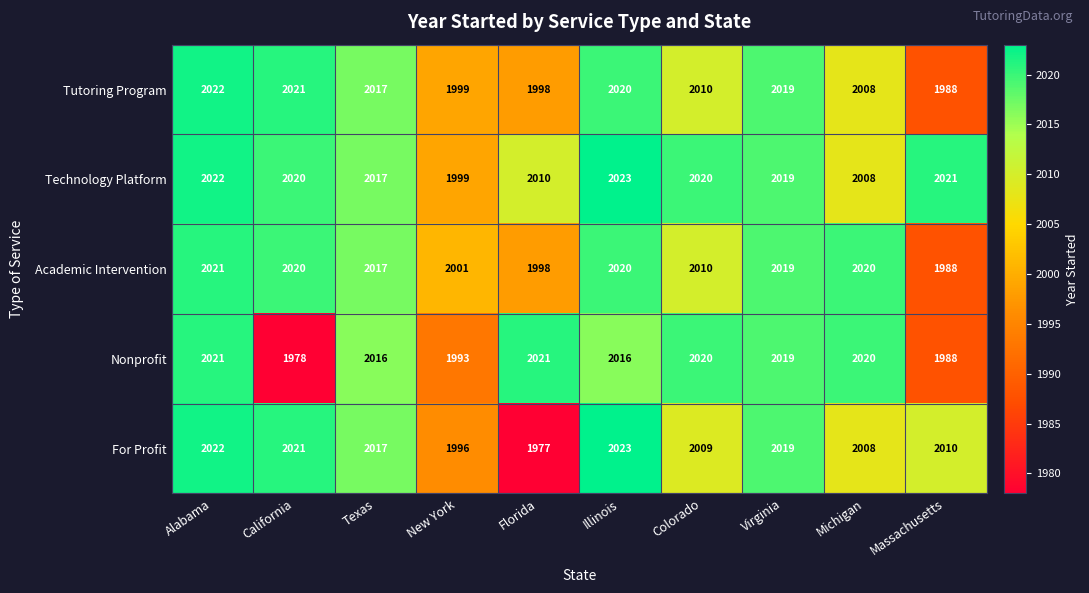

At which label does Tutoring Program reach its minimum?

Massachusetts